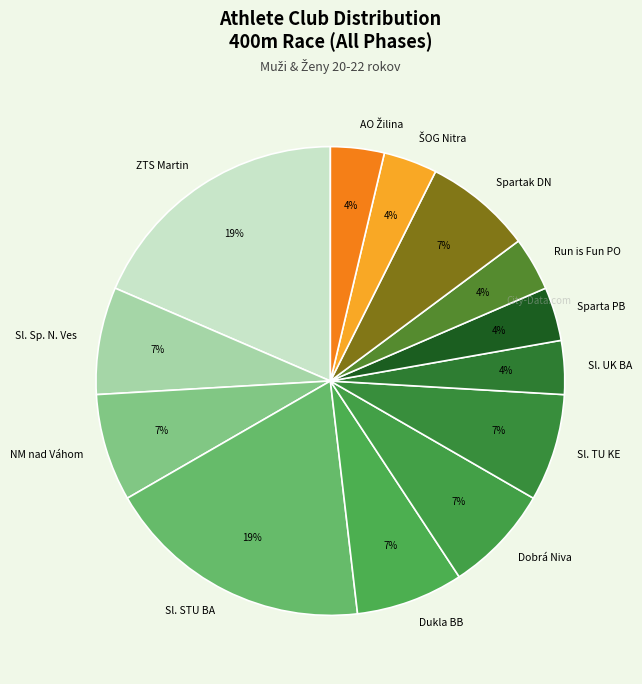

Is it true that Dobrá Niva is 7% of the pie?

True